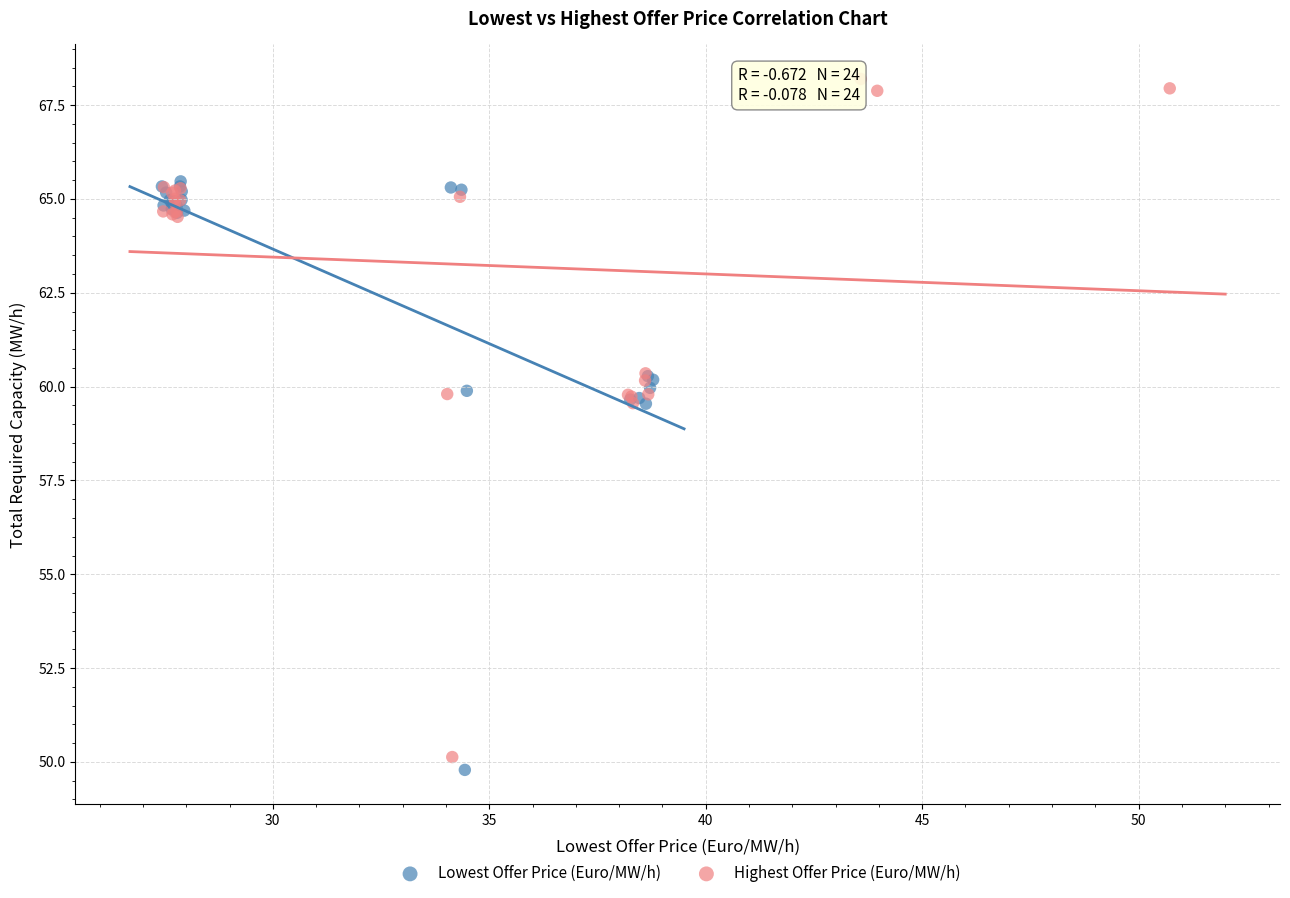

Which series contains the highest Y value?

Highest Offer Price (Euro/MW/h)